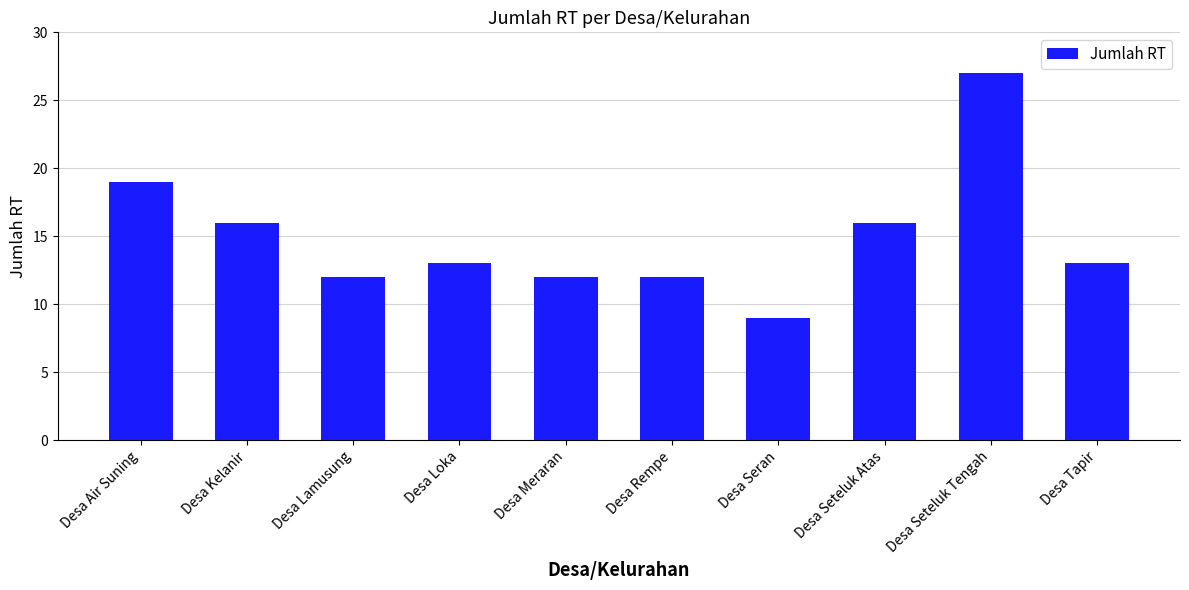

What is the ratio of the value at Desa Tapir to the value at Desa Lamusung?

1.1